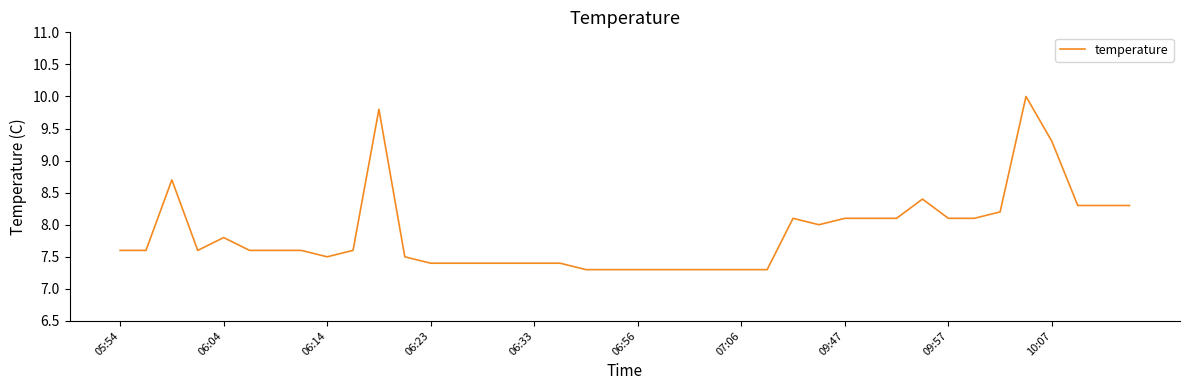

Is this an area chart (filled region under the line)?

No